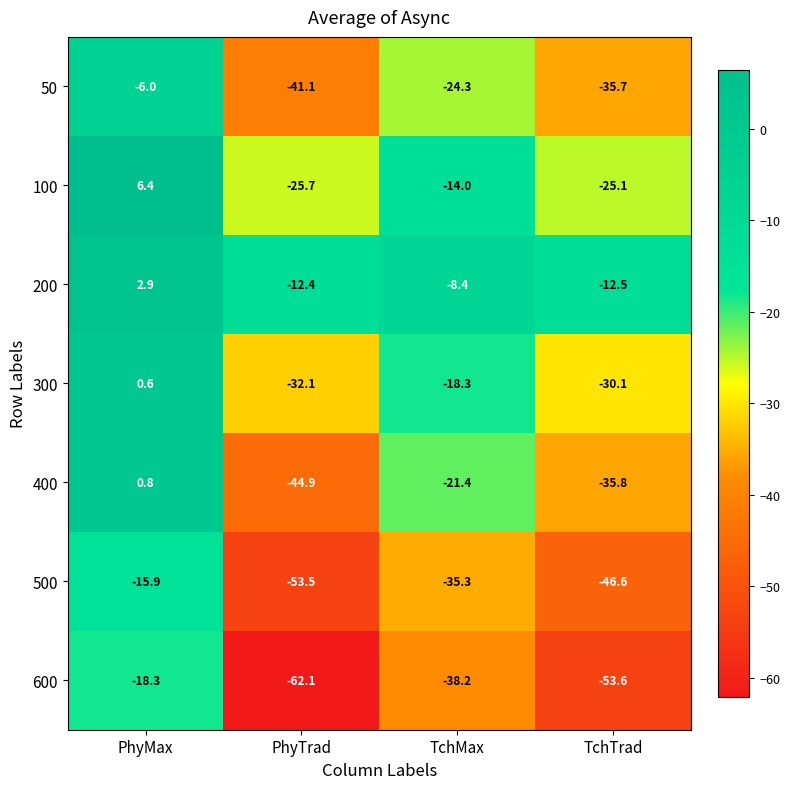

At which category does the chart reach its minimum across all series?

PhyTrad